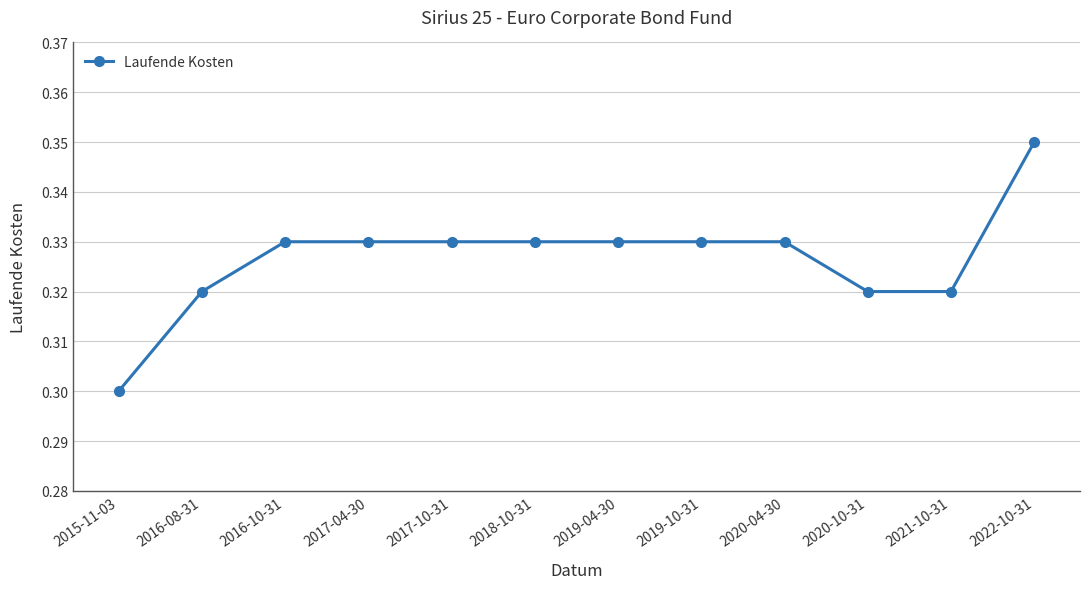

Which label corresponds to the largest value in the chart?

2022-10-31